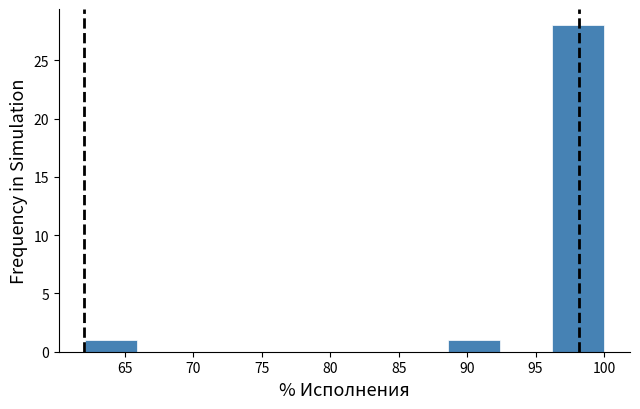

Which range on the x-axis has the tallest bar?

96.0 to 100.0